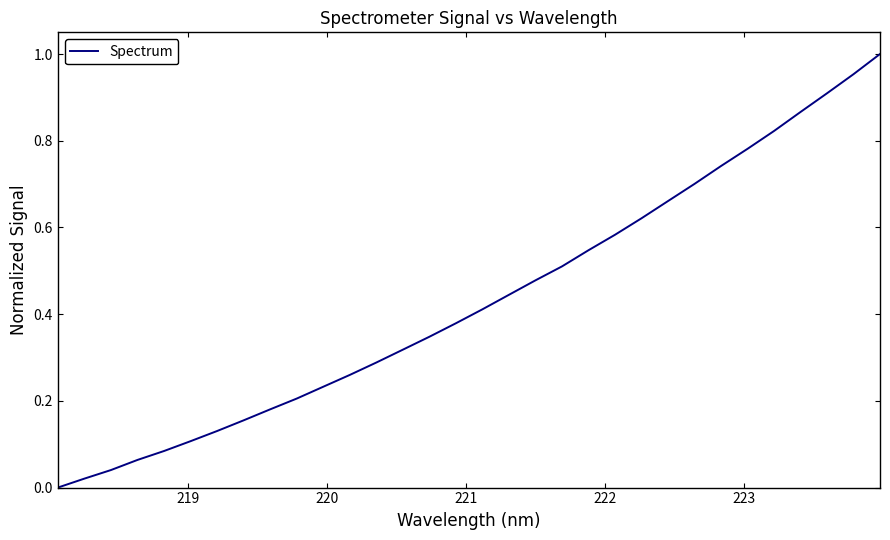

Does the chart display data point markers on the line(s)?

No